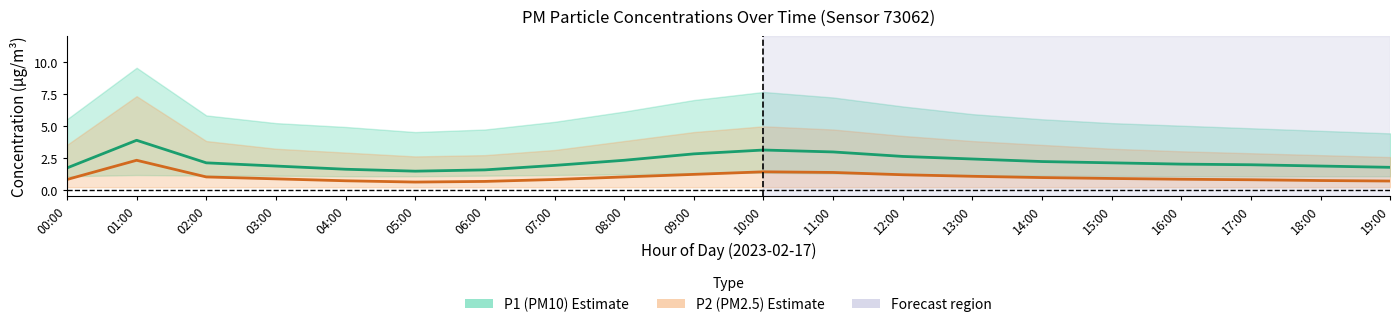

True or false: P2 (PM2.5) mean has a value of 0.7 at 06:00.

True